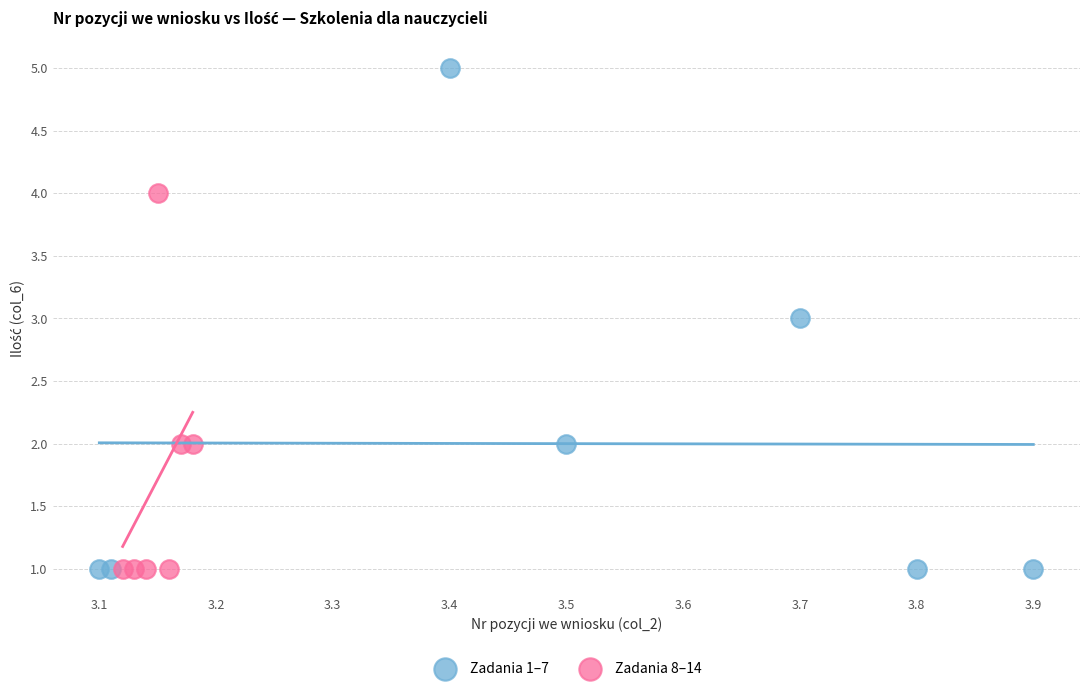

Which series has the widest spread of Y values?

Zadania 1–7